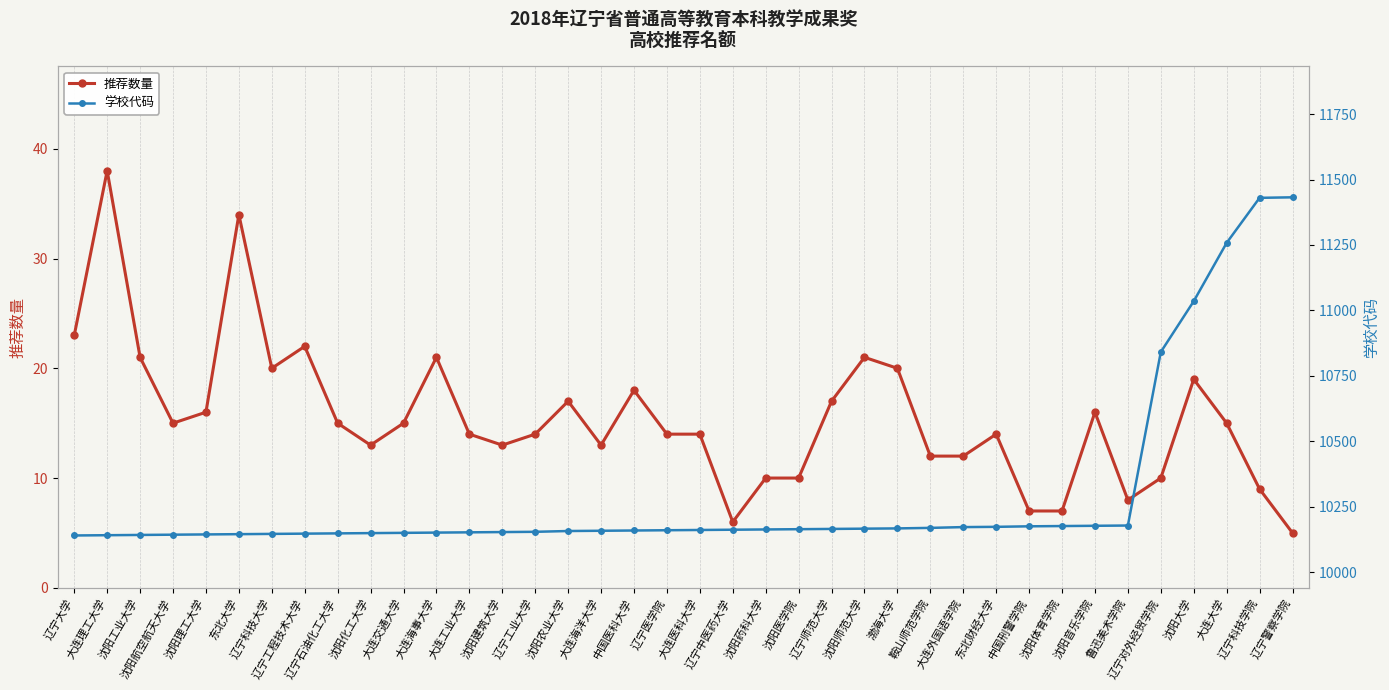

How many data points in 推荐数量 are above 15?

15